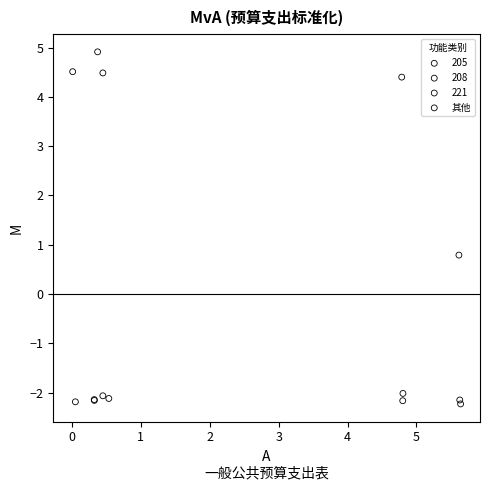

Which series reaches the maximum Y coordinate?

221